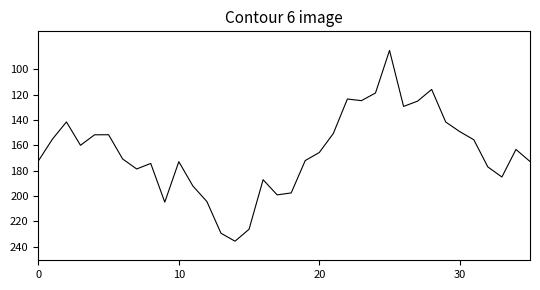

Does the chart display data point markers on the line(s)?

No